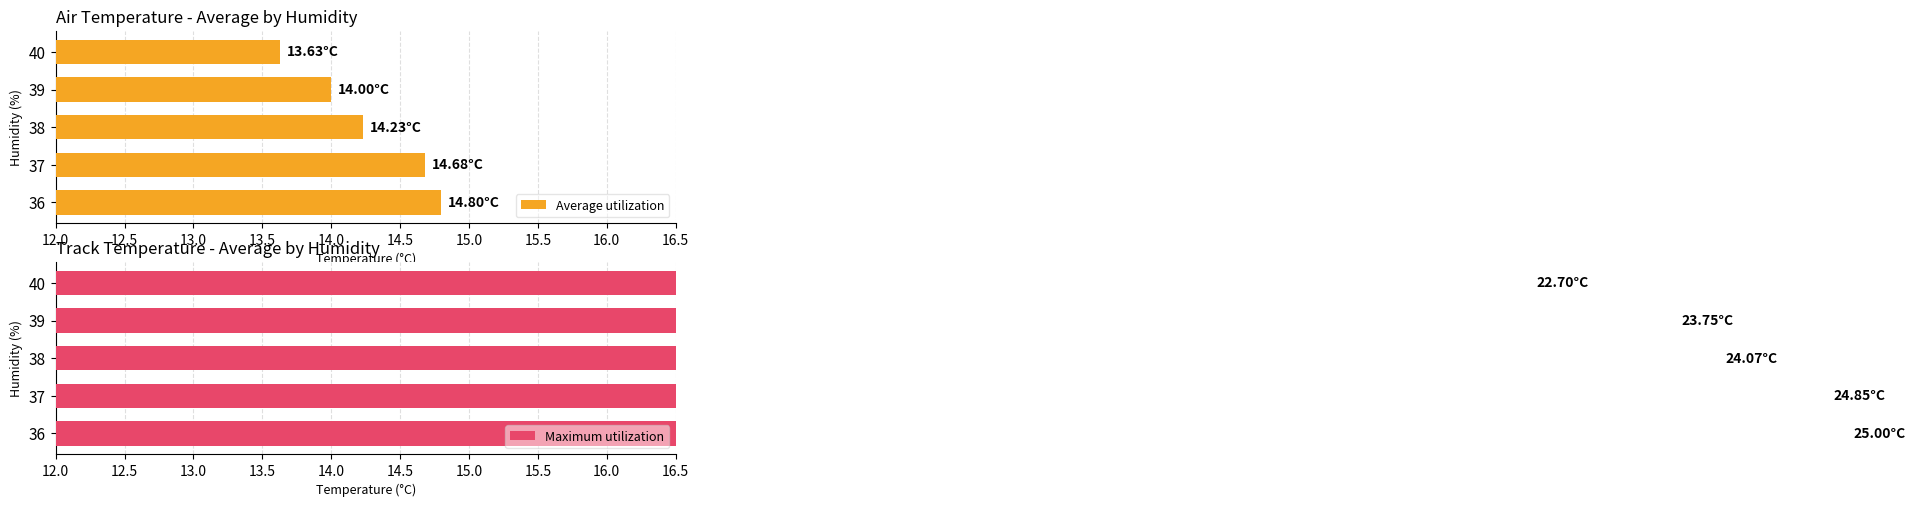

What is the sum of all Average utilization values?

71.3